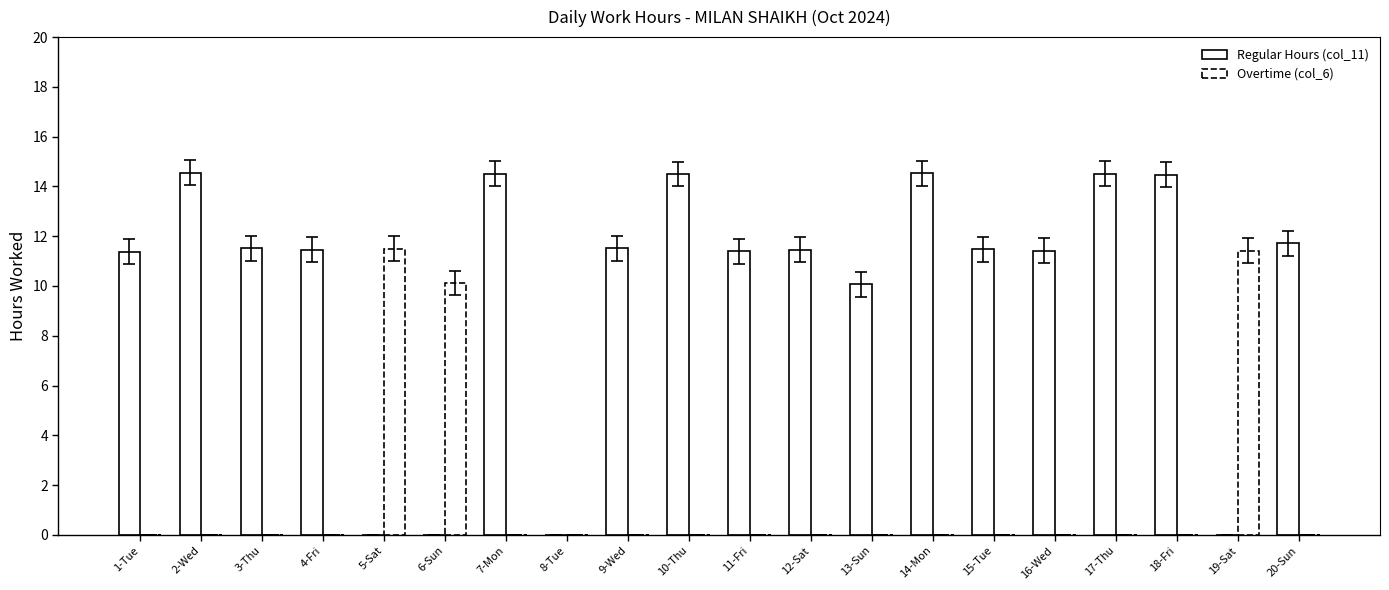

Which category has the lowest value across all series?

5-Sat